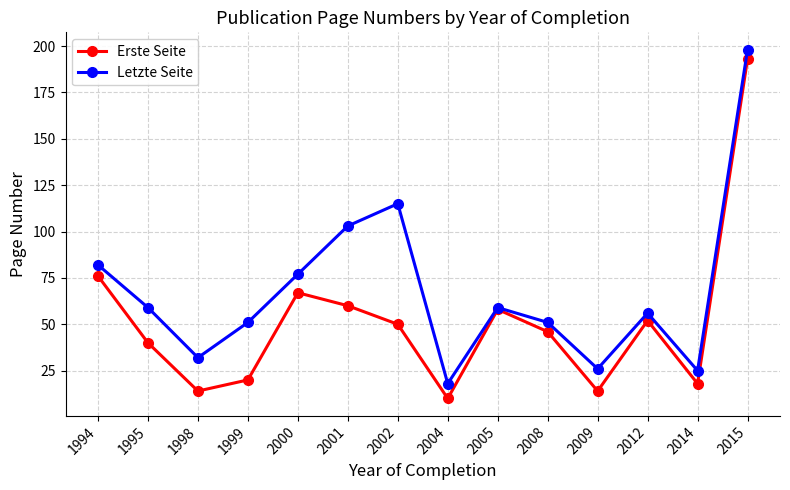

Is it true that Letzte Seite equals 103 at 2001?

True